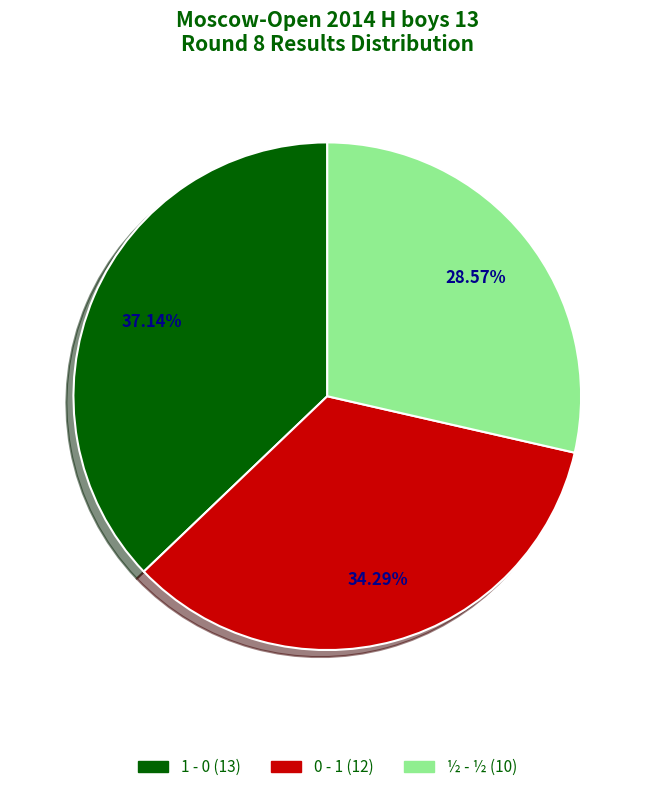

To the nearest percent, what portion does ½ - ½ represent?

29%